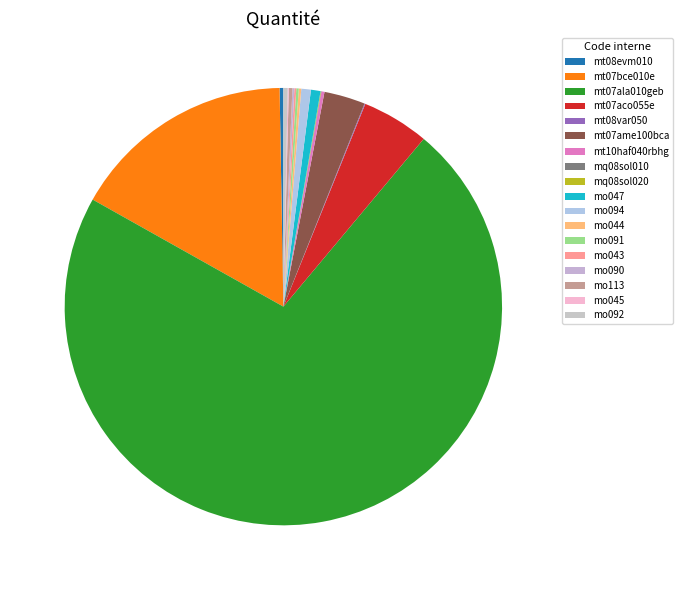

Which category has the smallest portion of the pie?

mq08sol010